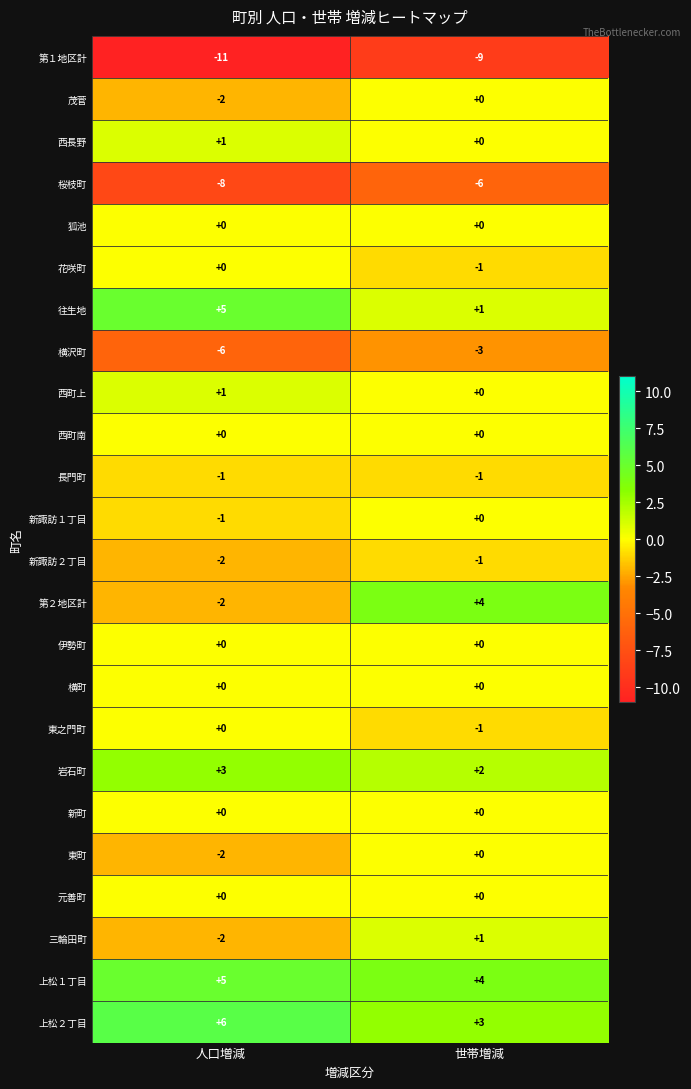

Which series has the widest spread of values?

第２地区計